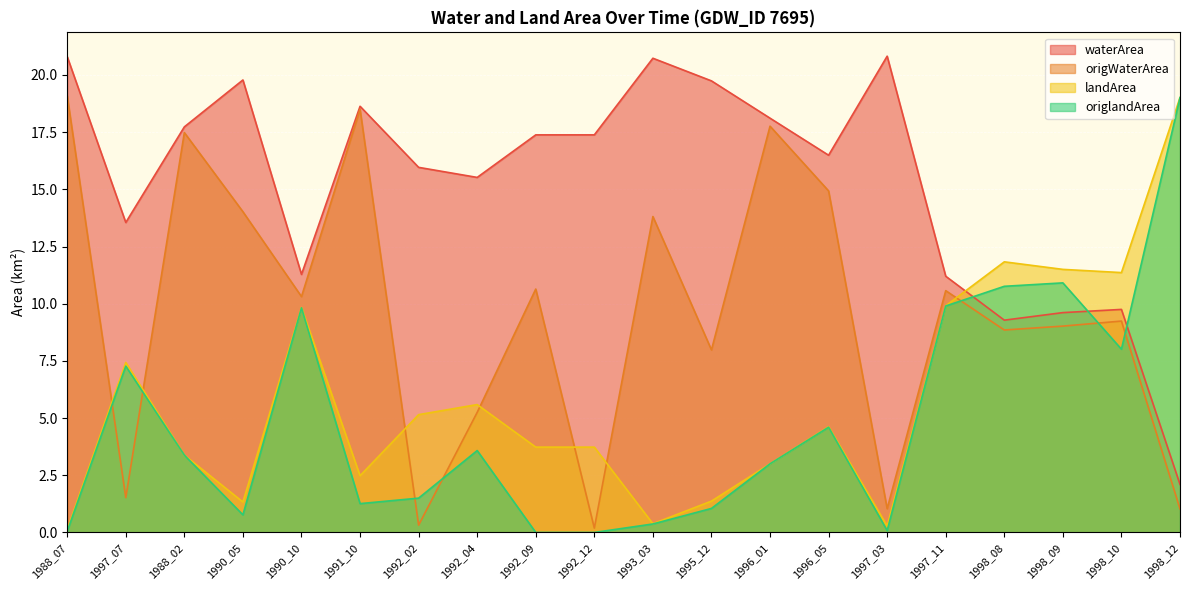

The waterArea series shows 18.1 at 1997_07. True or false?

False